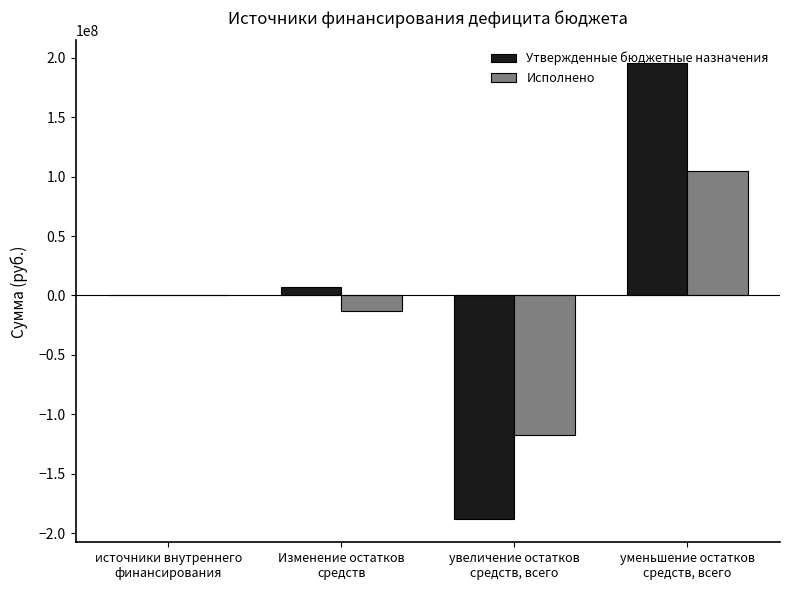

What is the sum of all Утвержденные бюджетные назначения values?

13944888.5